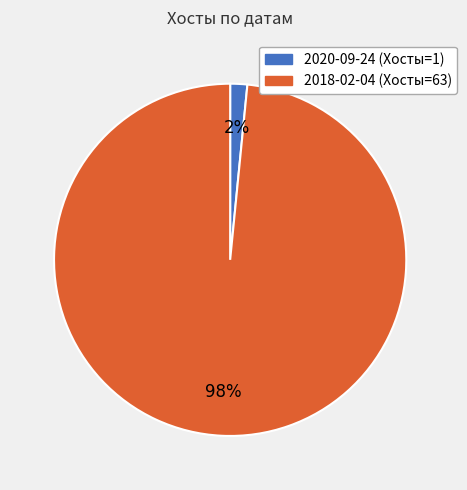

Does 2020-09-24 account for over 50% of the chart?

No